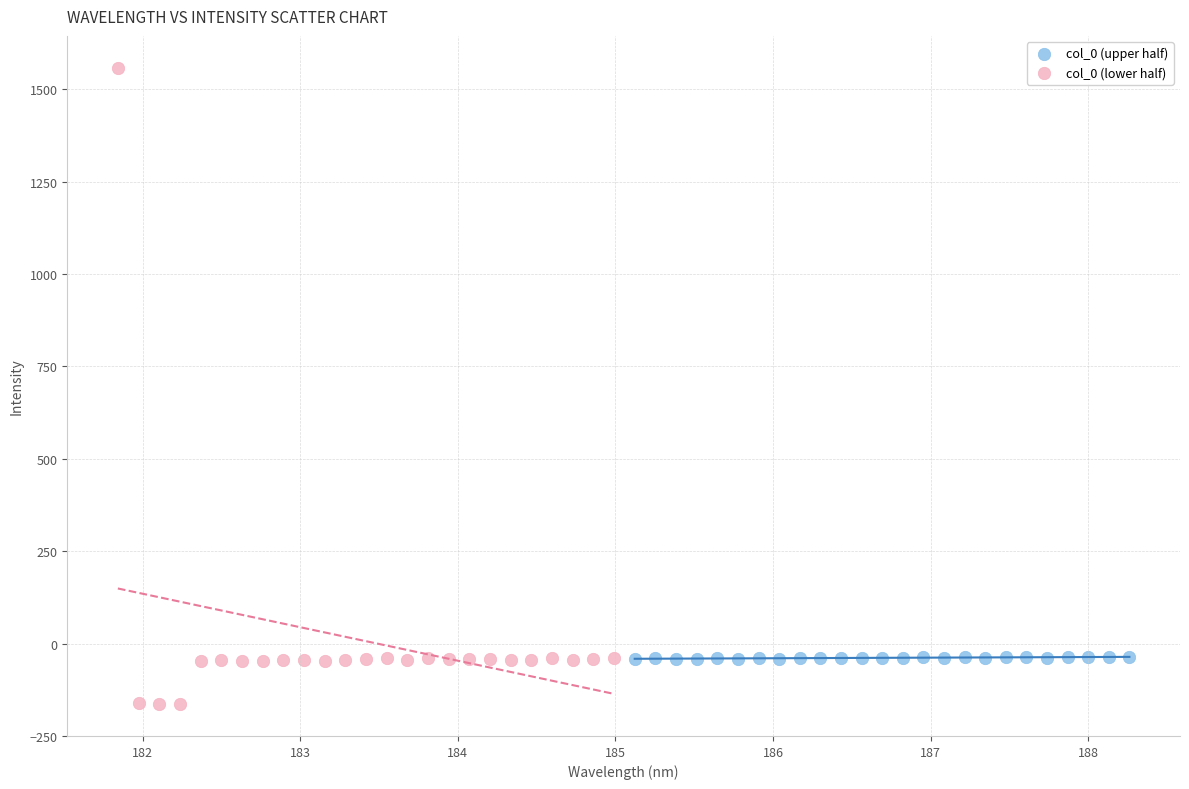

Which series contains the highest Y value?

col_0 (lower half)